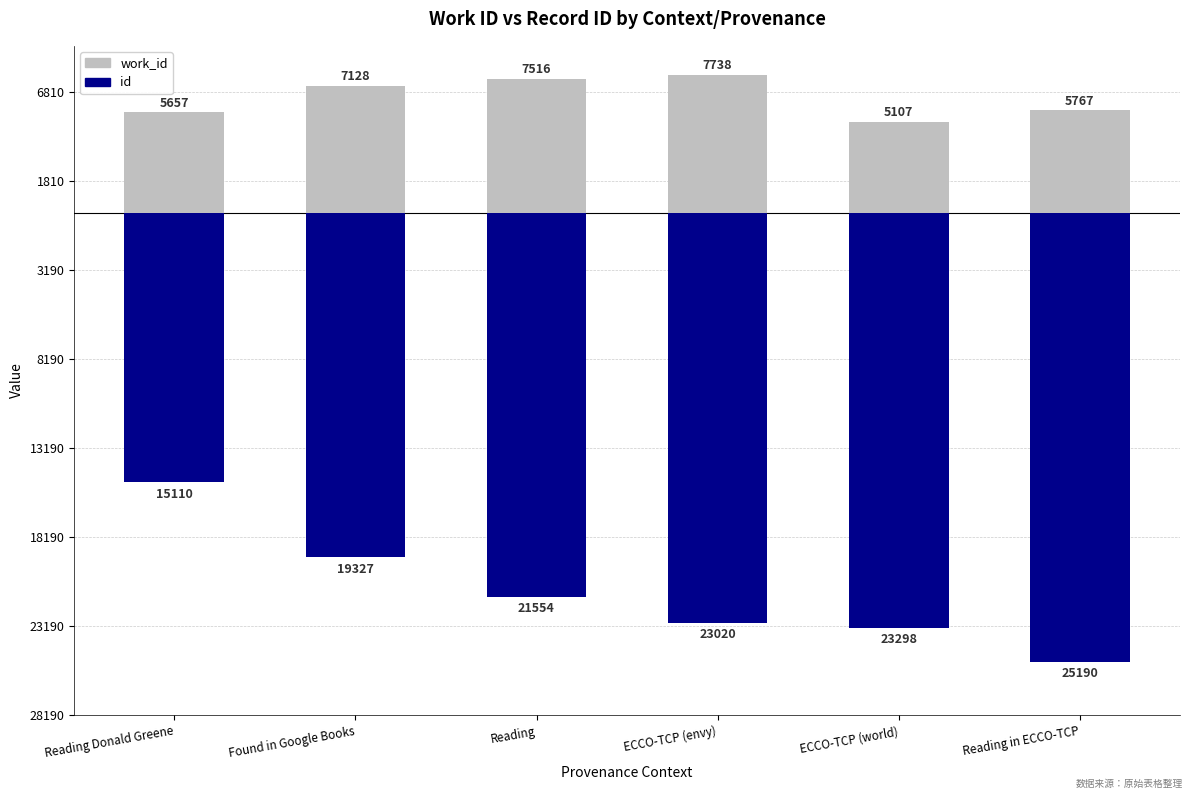

Is it true that id equals -14940 at Reading in ECCO-TCP?

False